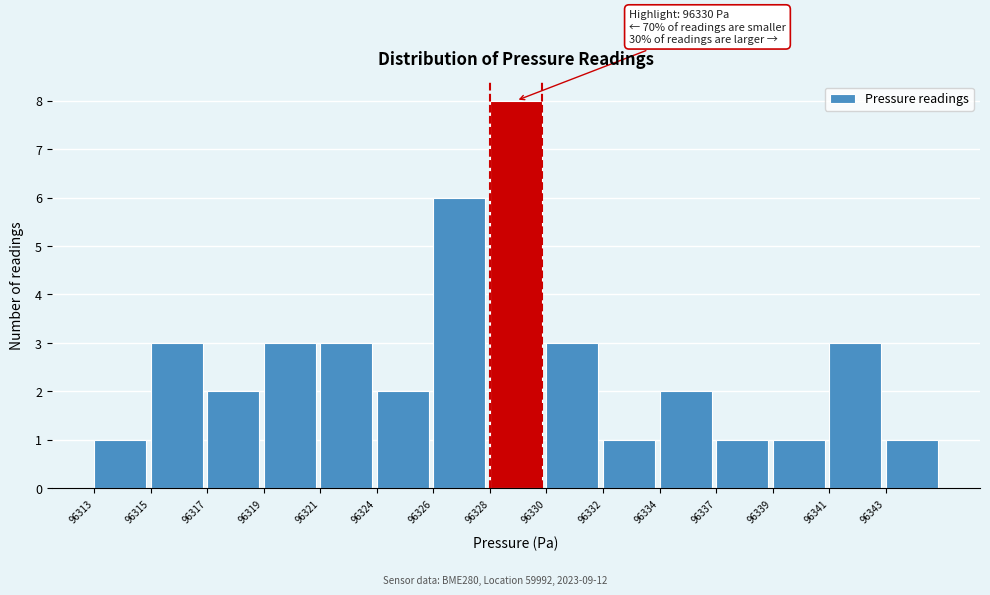

Reading right to left, extract all data points from this chart.

96343=1	96341=3	96339=1	96337=1	96334=2	96332=1	96330=3	96328=8	96326=6	96324=2	96321=3	96319=3	96317=2	96315=3	96313=1